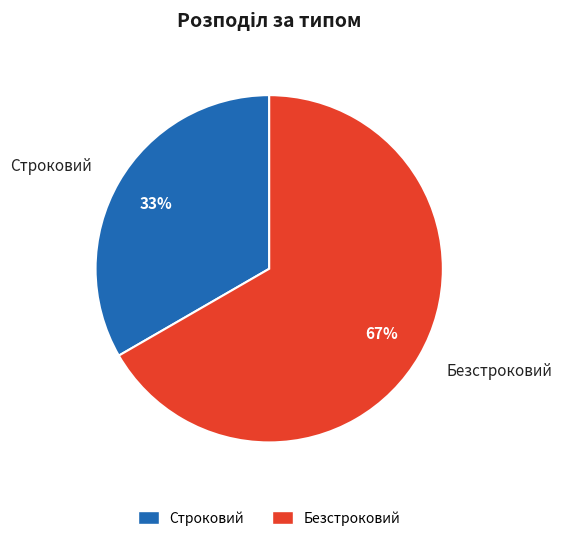

Is the sum of Строковий and Безстроковий greater than half?

Yes